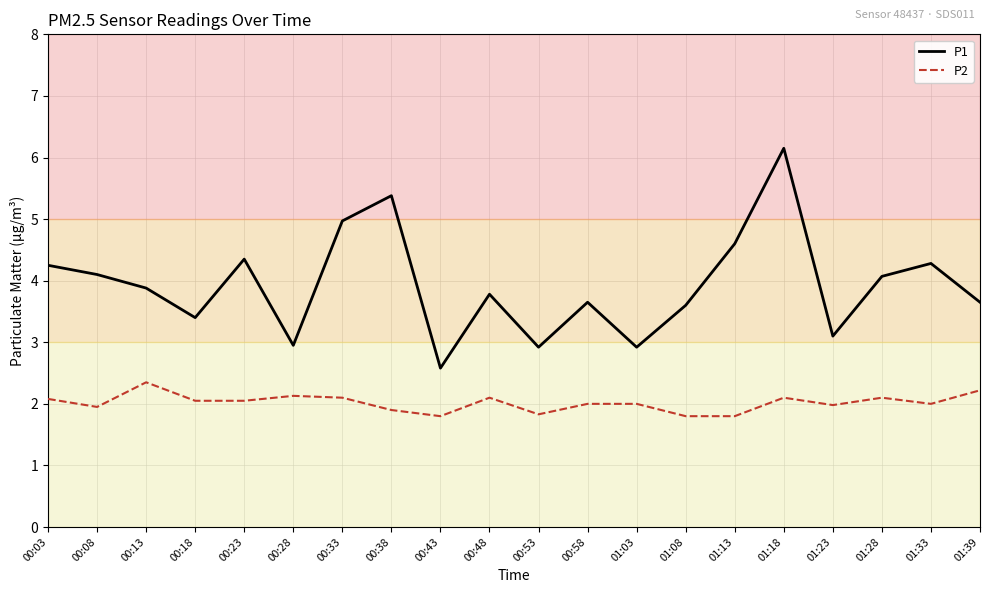

True or false: P1 and P2 intersect in this chart.

False